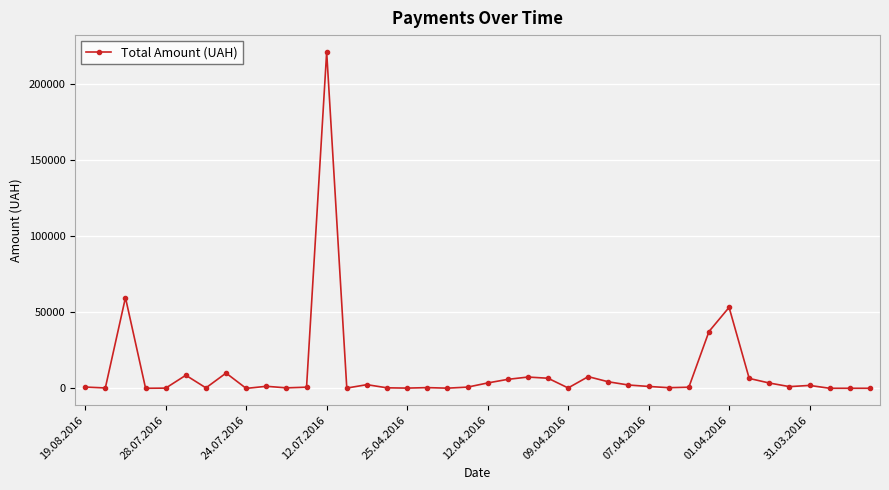

True or false: the data has more than 1 interior local peaks.

True